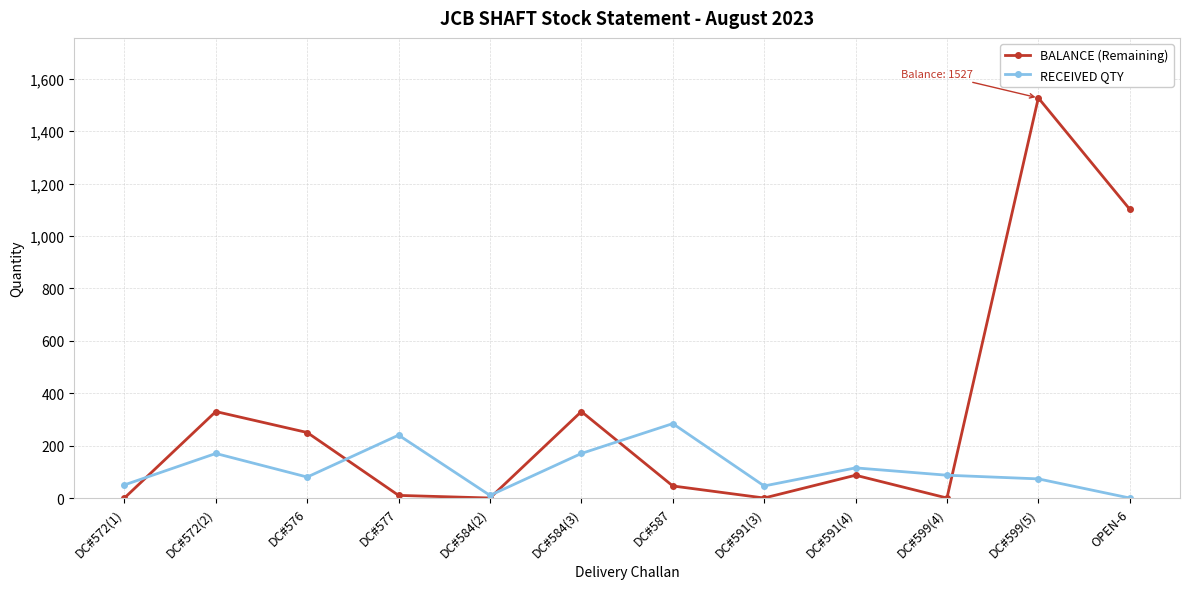

At which category does BALANCE (Remaining) reach its first local peak?

DC#572(2)